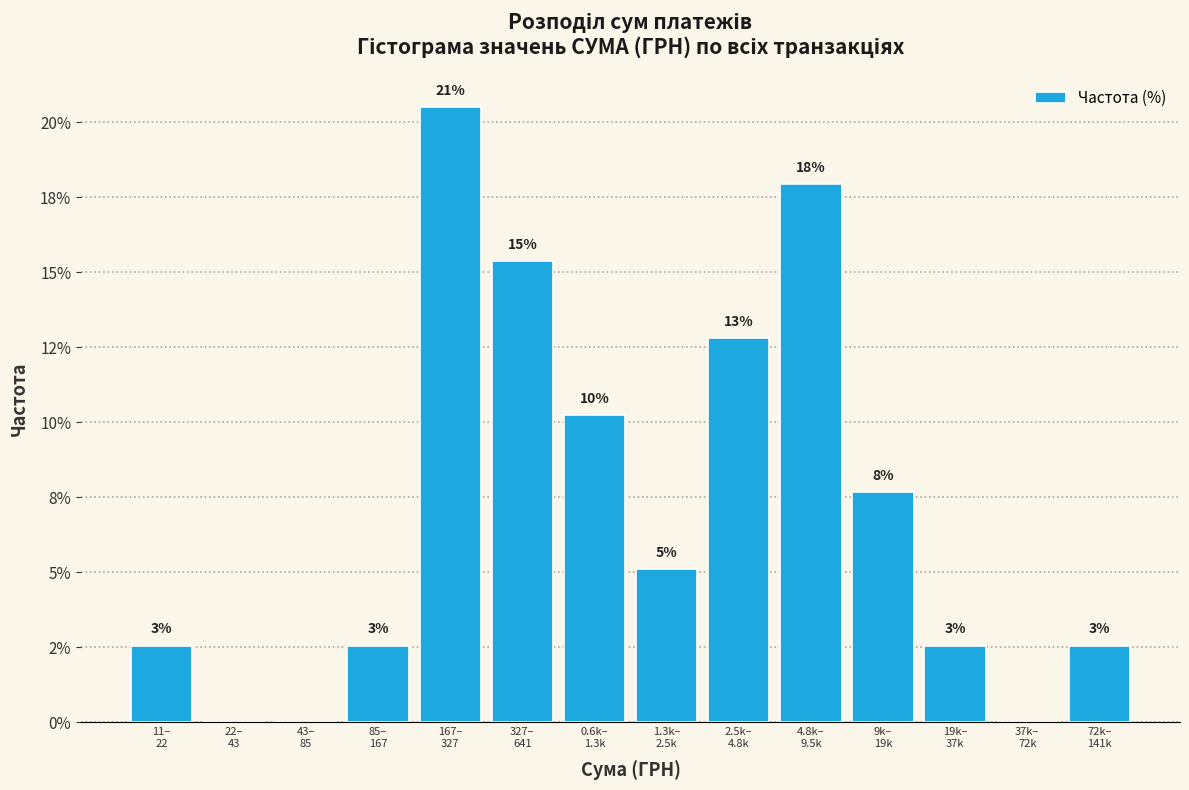

Are the bars horizontal?

No